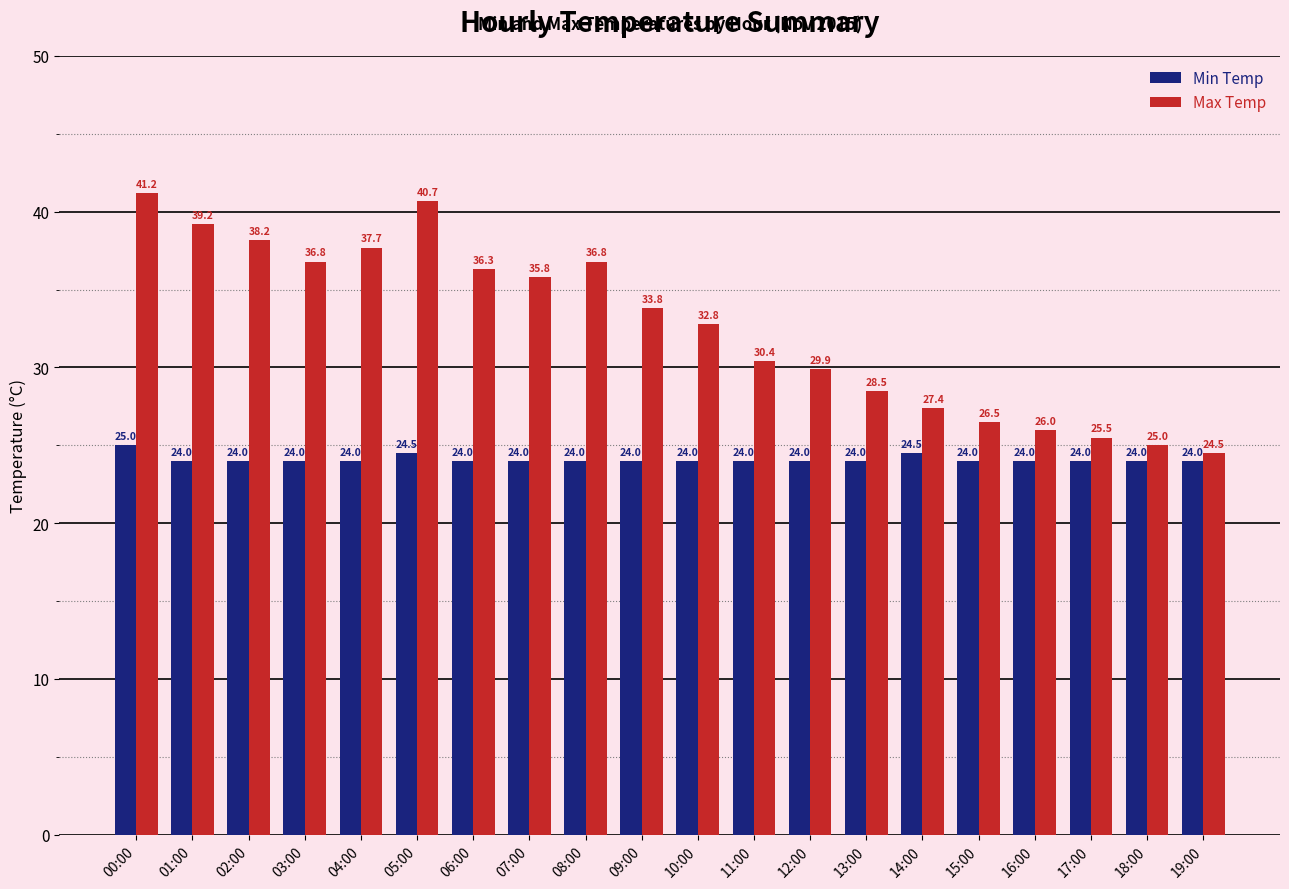

How many bars are there in each group?

2